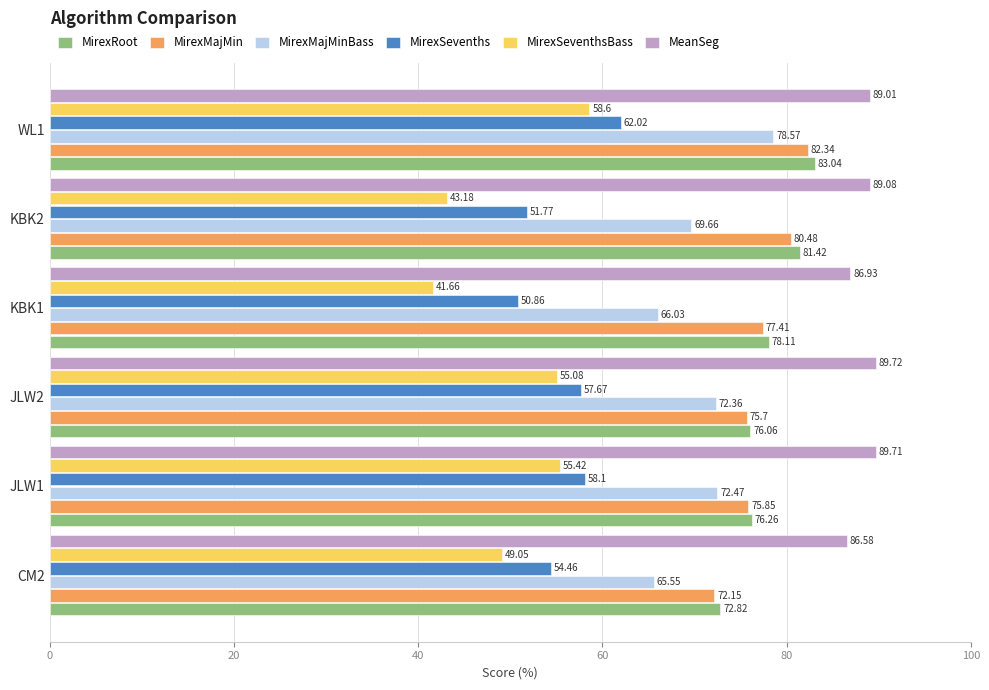

List the labels in order of MirexRoot value, largest first.

WL1, KBK2, KBK1, JLW1, JLW2, CM2